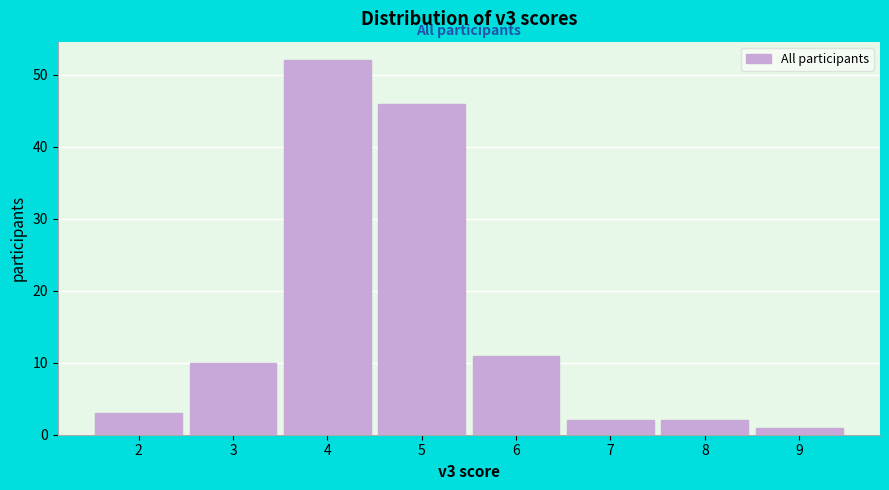

Reading left to right, list every bar in this chart as the range it spans on the x-axis followed by its height. The values are not printed on the chart, so give them approximately, as read against the axis.

1.5 to 2.5: 3
2.5 to 3.5: 10
3.5 to 4.5: 52
4.5 to 5.5: 46
5.5 to 6.5: 11
6.5 to 7.5: 2
7.5 to 8.5: 2
8.5 to 9.5: 1